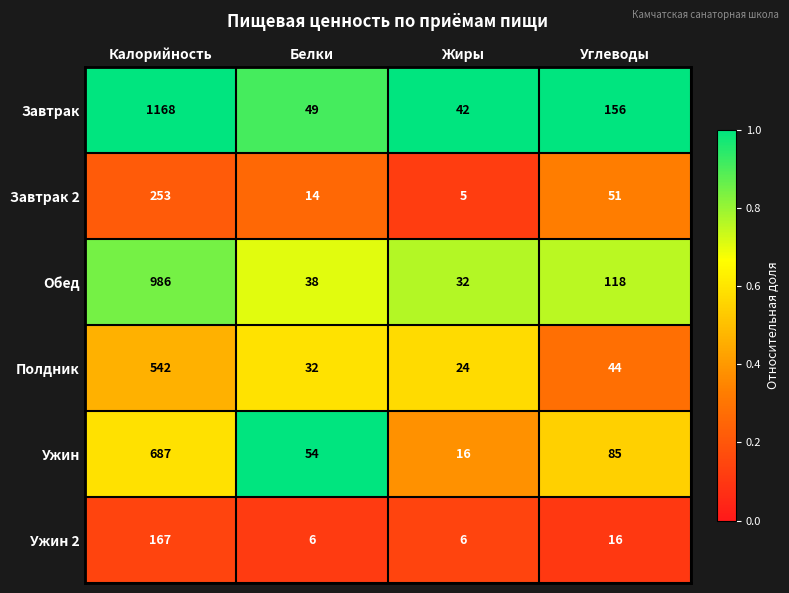

At which category is the sum across all series the highest?

Калорийность